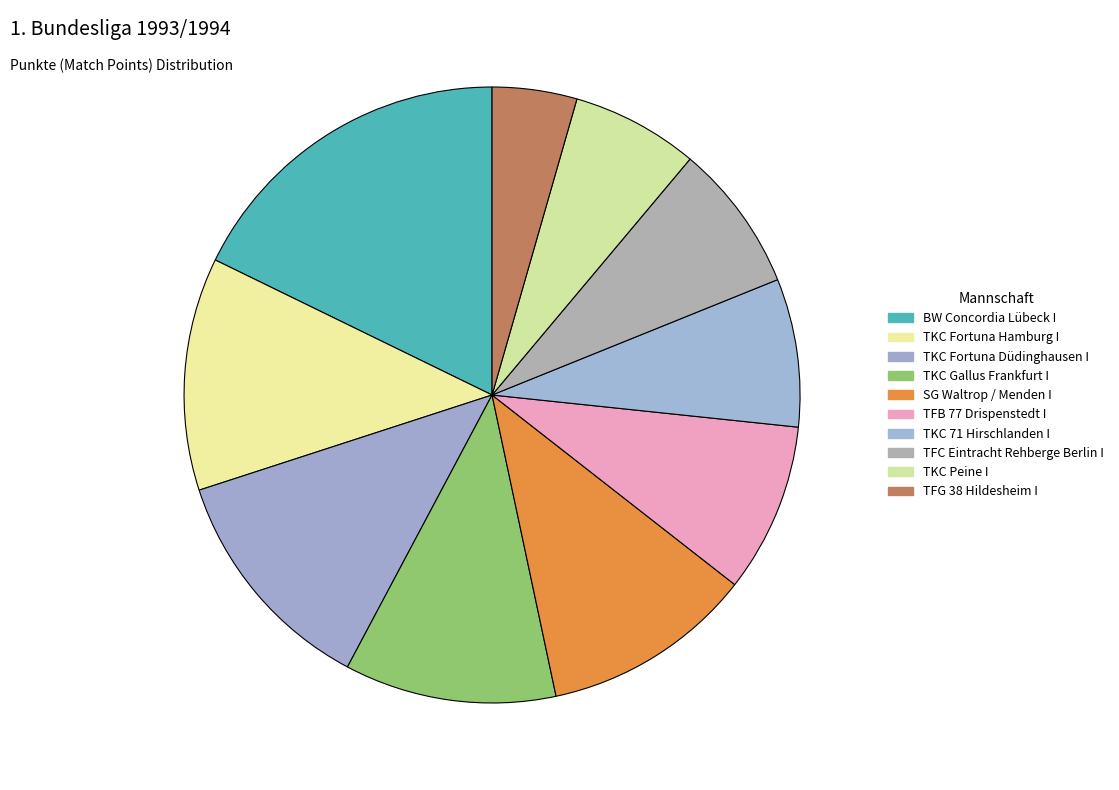

What is the largest slice in the pie chart?

BW Concordia Lübeck I